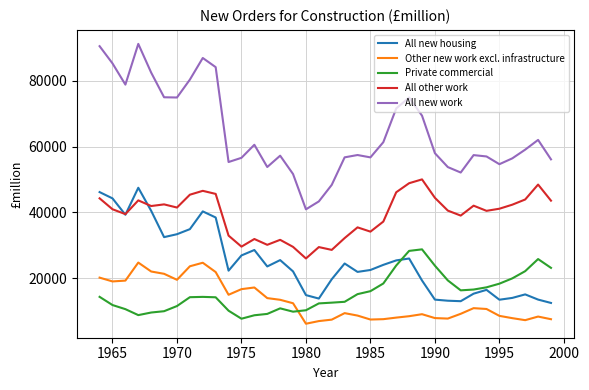

Which series has the largest total across all categories?

All new work